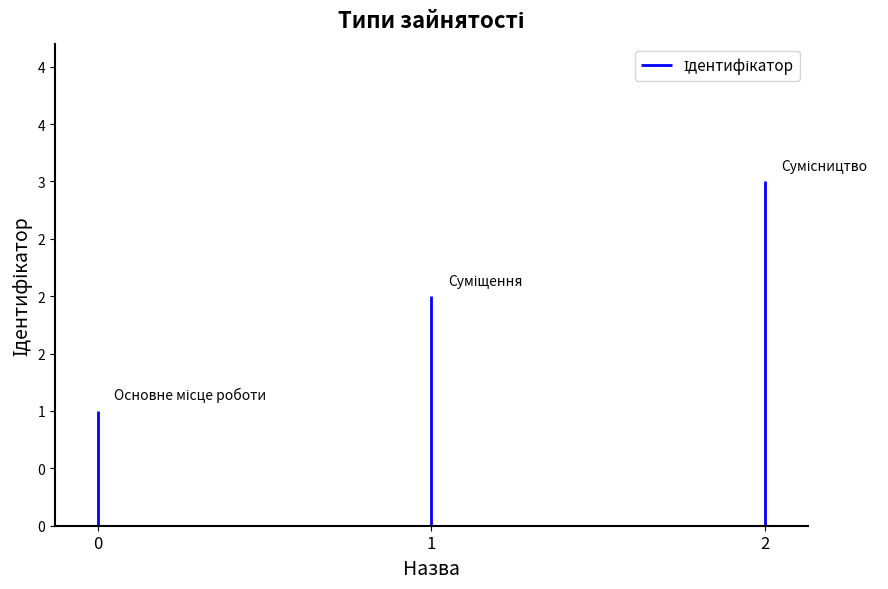

Is it true that the value at Суміщення is 2?

True